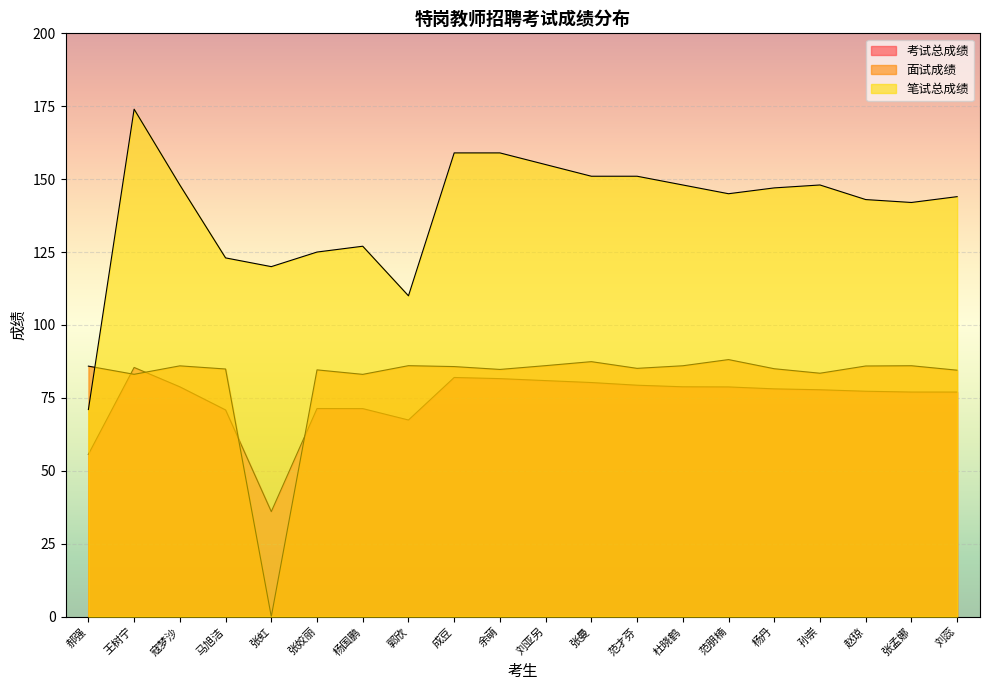

What is the value of the 考试总成绩 point at the 17th from the left?

77.8